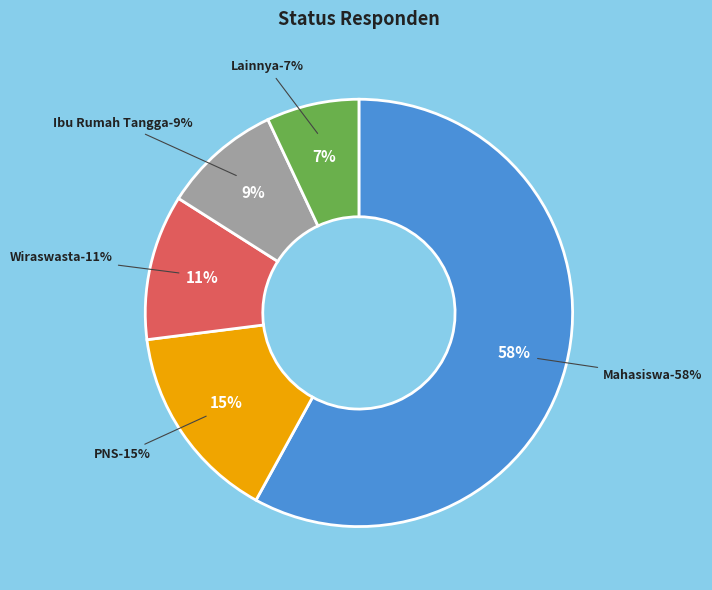

Rank the categories by value from highest to lowest.

Mahasiswa, PNS, Wiraswasta, Ibu Rumah Tangga, Lainnya